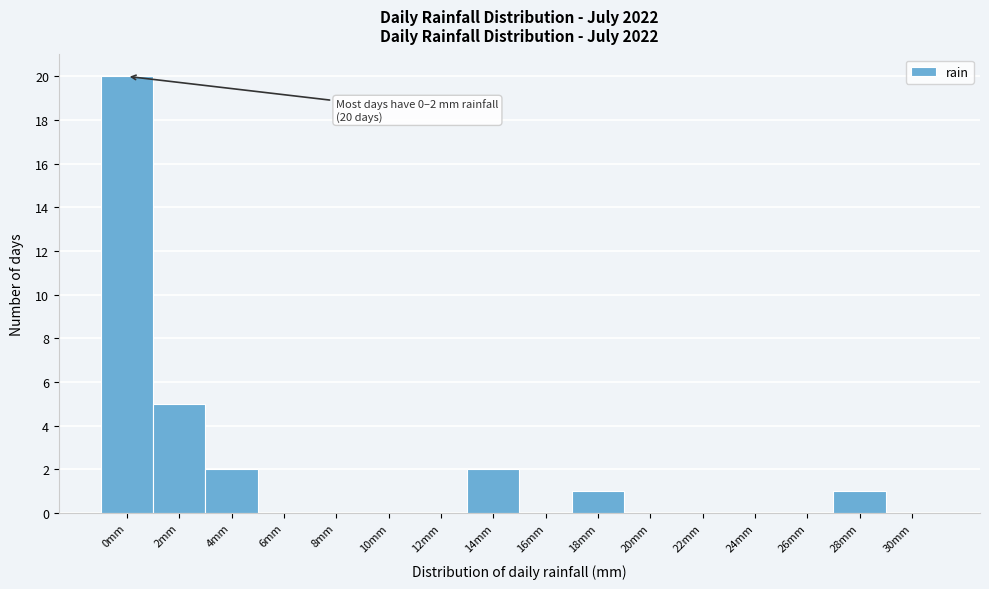

Reading left to right, extract all data points from this chart.

0mm=20	2mm=5	4mm=2	6mm=0	8mm=0	10mm=0	12mm=0	14mm=2	16mm=0	18mm=1	20mm=0	22mm=0	24mm=0	26mm=0	28mm=1	30mm=0